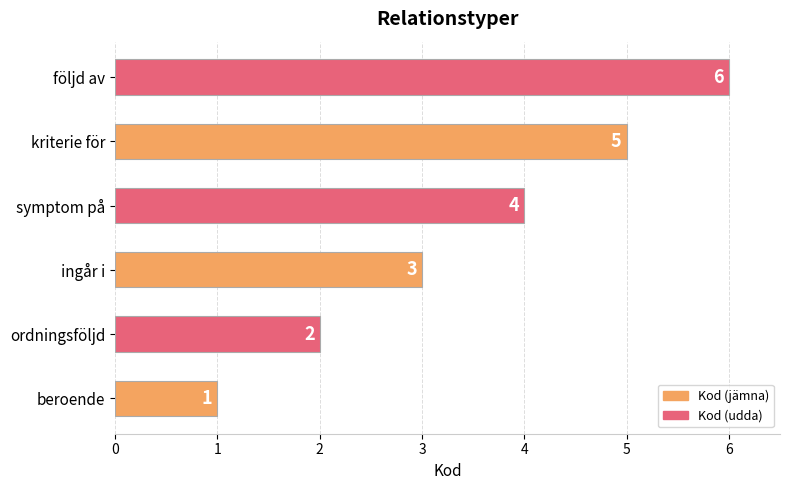

Count the values in the range 2 to 5.

4